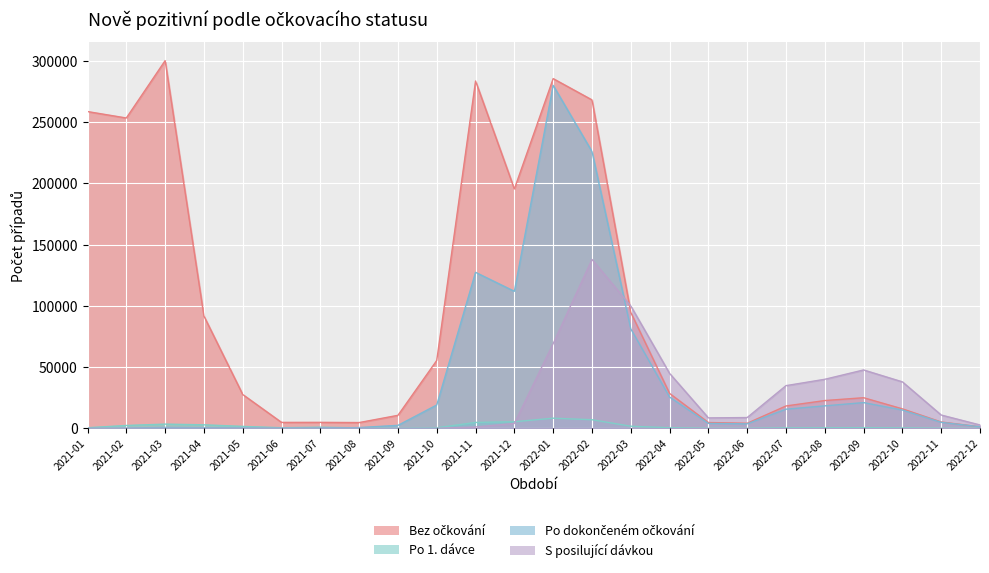

What is the label of the 6th point from the left?

2021-06